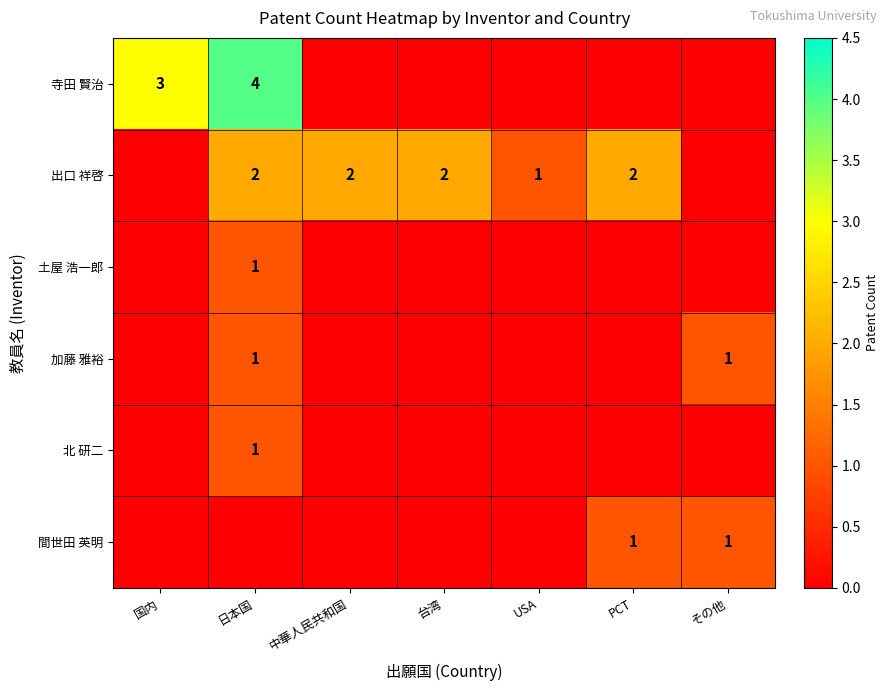

At which category is the sum across all series the highest?

日本国